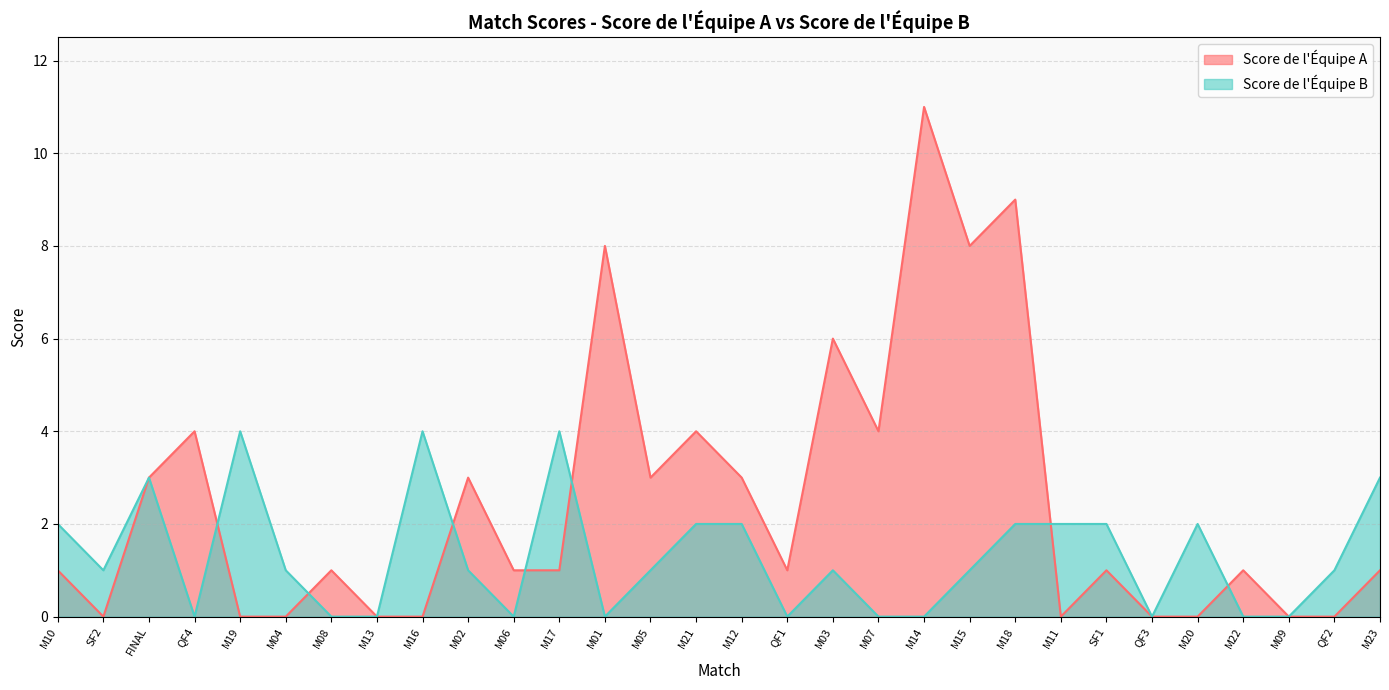

How many positive values does the Score de l'Équipe B series have?

19